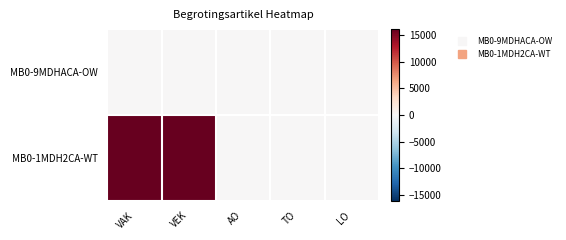

Which series has the largest range (max minus min)?

MB0-1MDH2CA-WT